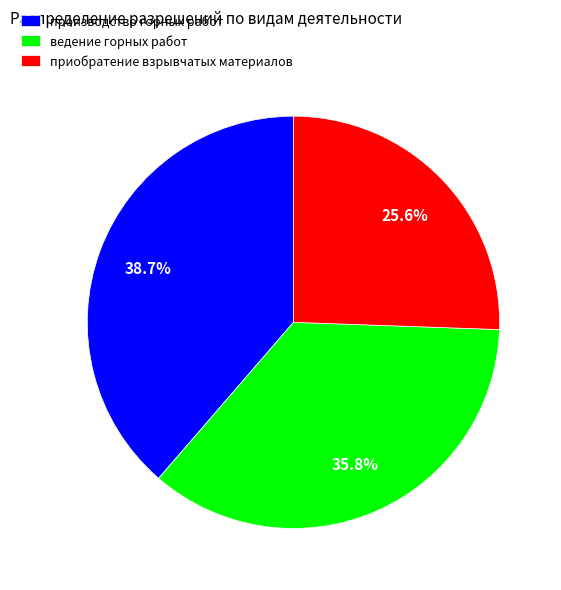

Which has a higher value, ведение горных работ or приобратение взрывчатых материалов?

ведение горных работ